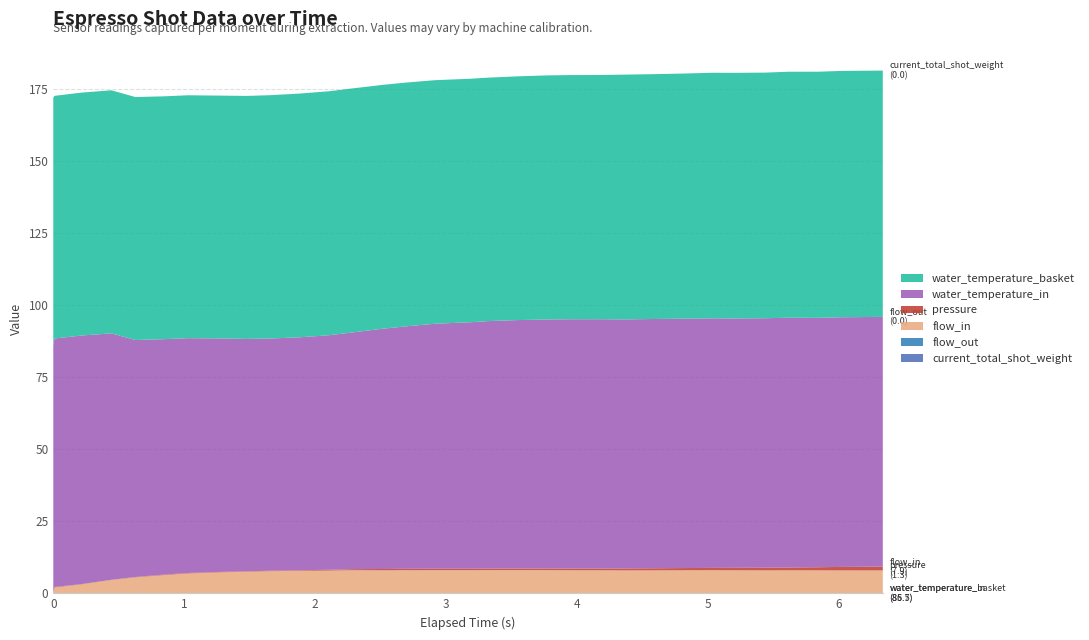

Reading right to left, transcribe all the data shown in this chart.

water_temperature_basket: 31=85.5	30=85.5	29=85.4	28=85.3	27=85.2	26=85.2	25=85.2	24=85.0	23=85.0	22=84.9	21=84.8	20=84.7	19=84.7	18=84.6	17=84.5	16=84.5	15=84.5	14=84.6	13=84.6	12=84.7	11=84.7	10=84.6	9=84.4	8=84.3	7=84.3	6=84.3	5=84.3	4=84.3	3=84.3	2=84.3	1=84.2	0=86.0
water_temperature_in: 31=86.7	30=86.6	29=86.5	28=86.7	27=86.6	26=86.5	25=86.6	24=86.5	23=86.5	22=86.4	21=86.5	20=86.5	19=86.4	18=86.2	17=85.9	16=85.6	15=85.0	14=84.1	13=83.4	12=82.2	11=81.4	10=80.8	9=80.6	8=80.6	7=81.0	6=81.5	5=81.7	4=82.2	3=85.5	2=86.2	1=86.2	0=86.0
pressure: 31=1.3	30=1.2	29=1.1	28=1.0	27=0.9	26=0.8	25=0.8	24=0.8	23=0.7	22=0.7	21=0.6	20=0.6	19=0.6	18=0.5	17=0.5	16=0.5	15=0.5	14=0.5	13=0.5	12=0.4	11=0.3	10=0.2	9=0.1	8=0.1	7=0.1	6=0.2	5=0.2	4=0.1	3=0.1	2=0.1	1=0.2	0=0.0
flow_in: 31=7.9	30=8.0	29=8.0	28=8.0	27=8.0	26=8.0	25=8.0	24=8.0	23=8.0	22=8.0	21=8.0	20=8.0	19=8.0	18=8.1	17=8.1	16=8.0	15=8.0	14=8.0	13=8.0	12=8.0	11=7.9	10=7.8	9=7.7	8=7.5	7=7.3	6=6.9	5=6.3	4=5.5	3=4.6	2=3.1	1=2.0	0=0.0
flow_out: 31=0.0	30=0.0	29=0.0	28=0.0	27=0.0	26=0.0	25=0.0	24=0.0	23=0.0	22=0.0	21=0.0	20=0.0	19=0.0	18=0.0	17=0.0	16=0.0	15=0.0	14=0.0	13=0.0	12=0.0	11=0.0	10=0.0	9=0.0	8=0.0	7=0.0	6=0.0	5=0.0	4=0.0	3=0.0	2=0.0	1=0.0	0=0.0
current_total_shot_weight: 31=0.0	30=0.0	29=0.0	28=0.0	27=0.0	26=0.0	25=0.0	24=0.0	23=0.0	22=0.0	21=0.0	20=0.0	19=0.0	18=0.0	17=0.0	16=0.0	15=0.0	14=0.0	13=0.0	12=0.0	11=0.0	10=0.0	9=0.0	8=0.0	7=0.0	6=0.0	5=0.0	4=0.0	3=0.0	2=0.0	1=0.0	0=0.0